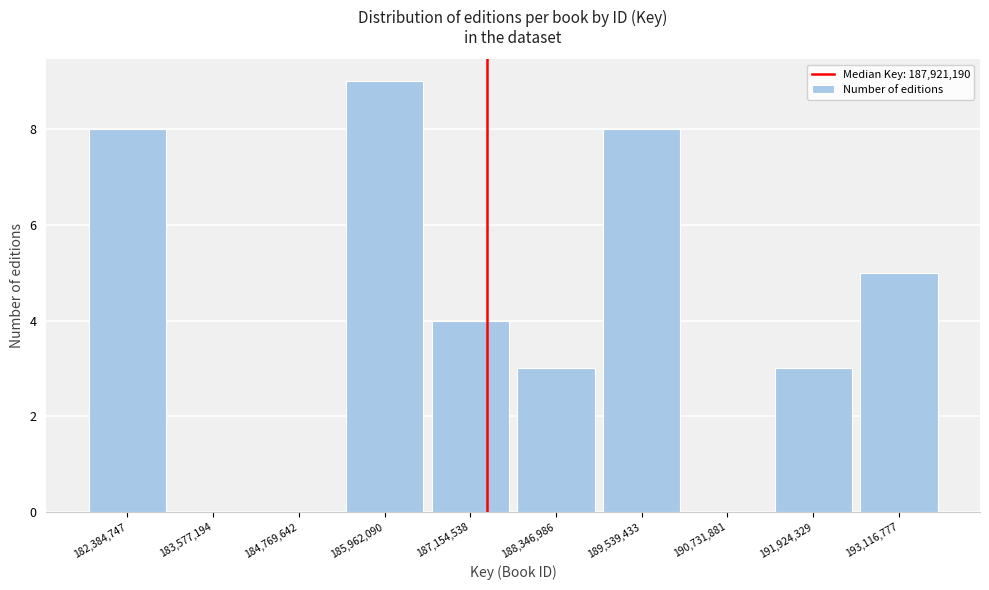

Reading right to left, transcribe all the data shown in this chart.

193,116,777=5	191,924,329=3	190,731,881=0	189,539,433=8	188,346,986=3	187,154,538=4	185,962,090=9	184,769,642=0	183,577,194=0	182,384,747=8